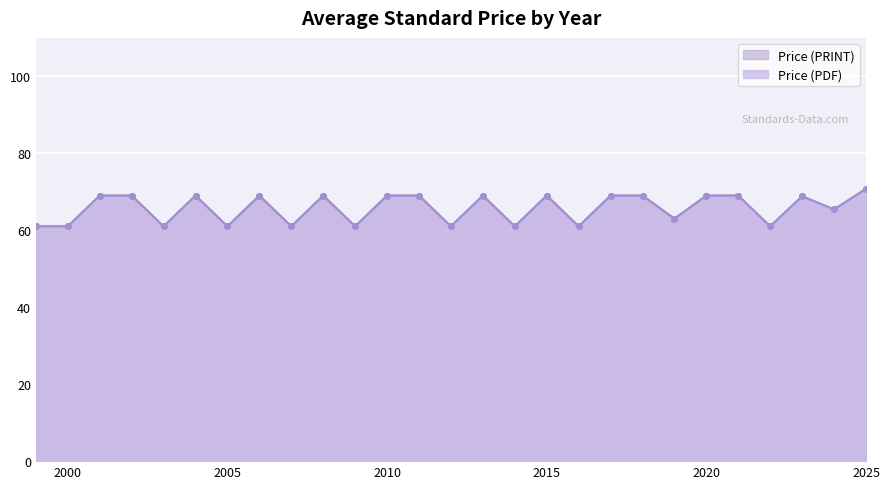

True or false: Price (PDF) and Price (PRINT) cross at least once.

False